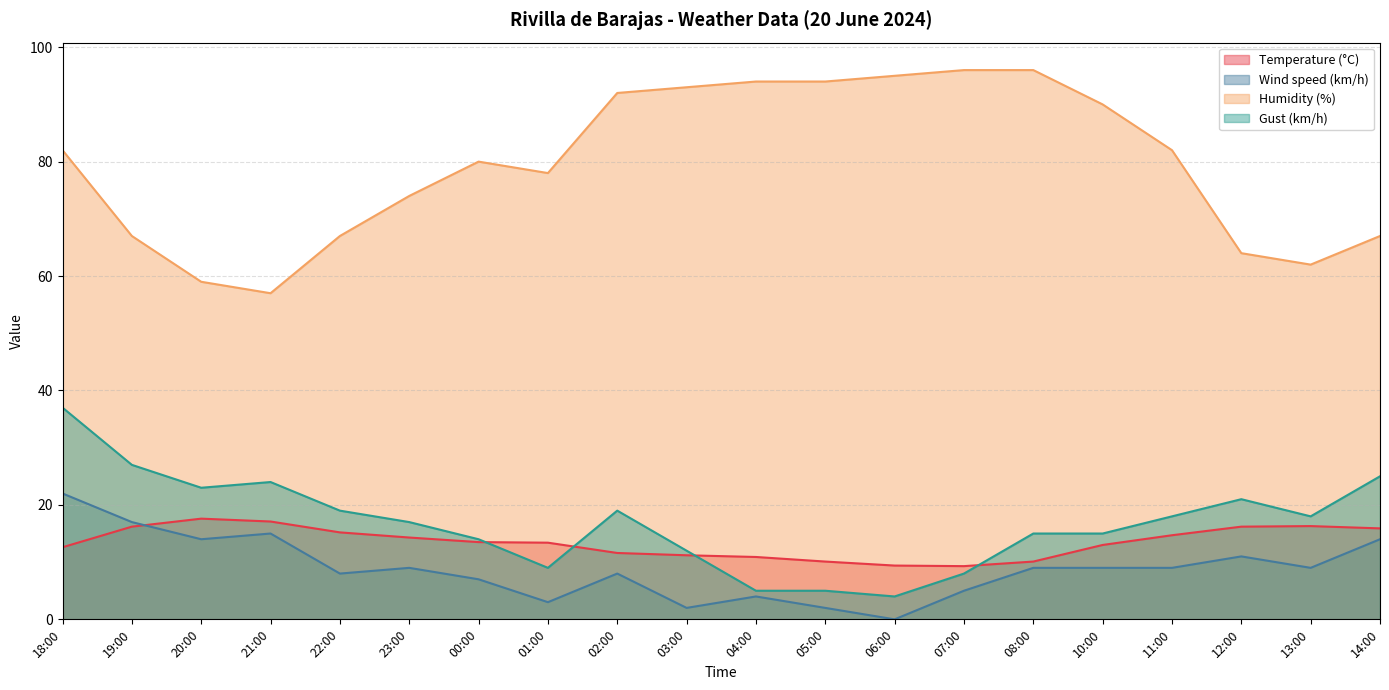

What is the label of the 17th point from the left?

11:00